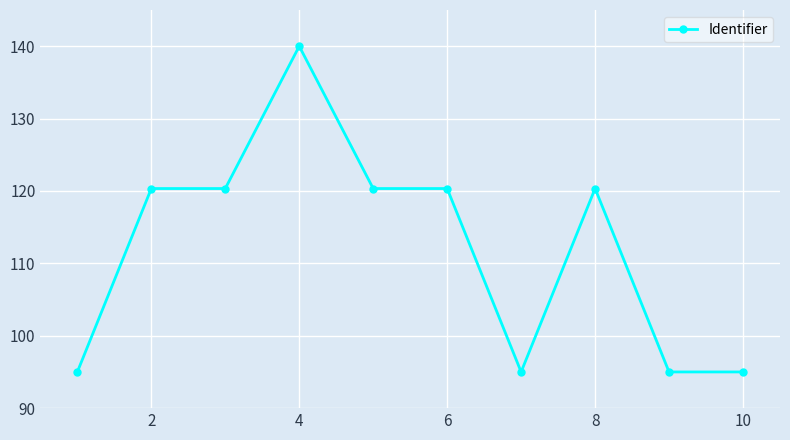

What is the difference between the maximum and minimum values?

45.0